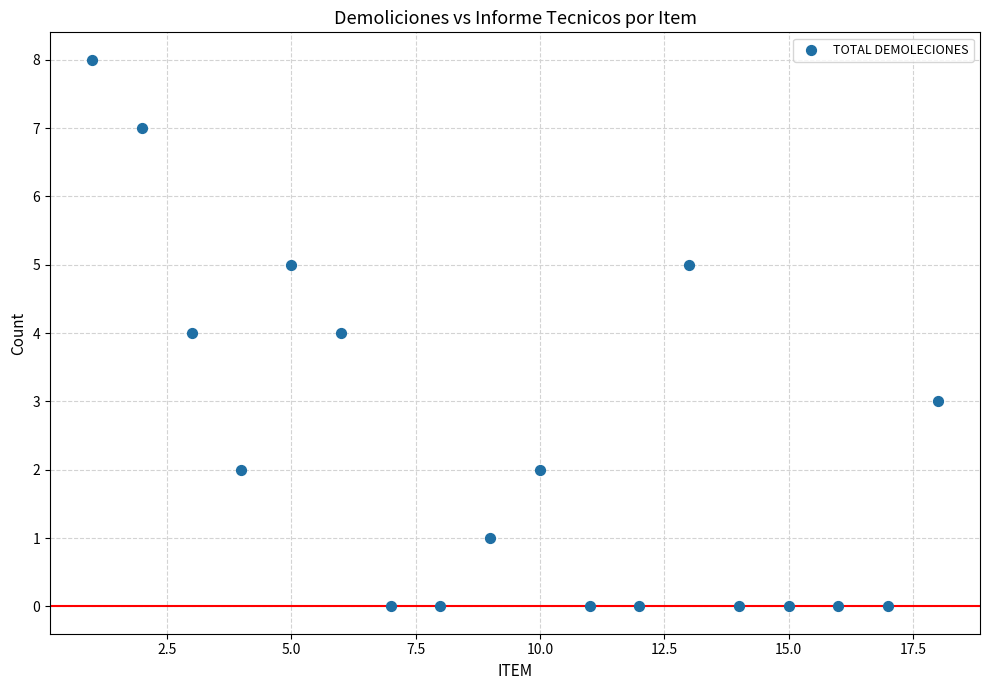

What is the range of Y values (max minus min)?

8